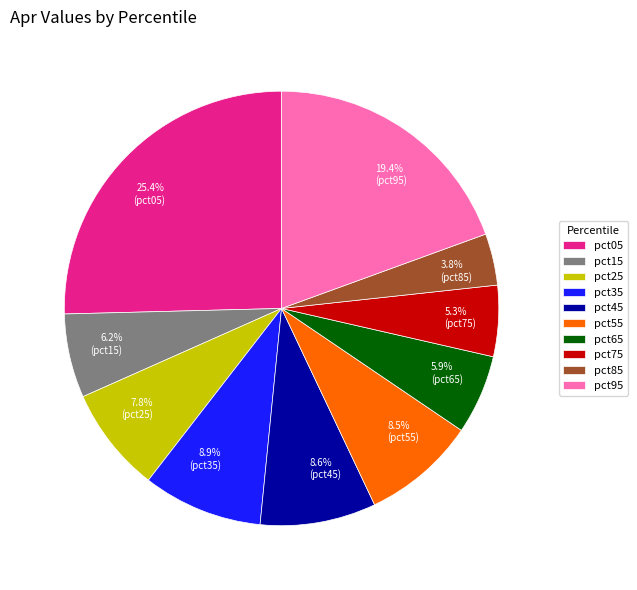

Combined, do pct15 and pct35 account for over 50%?

No